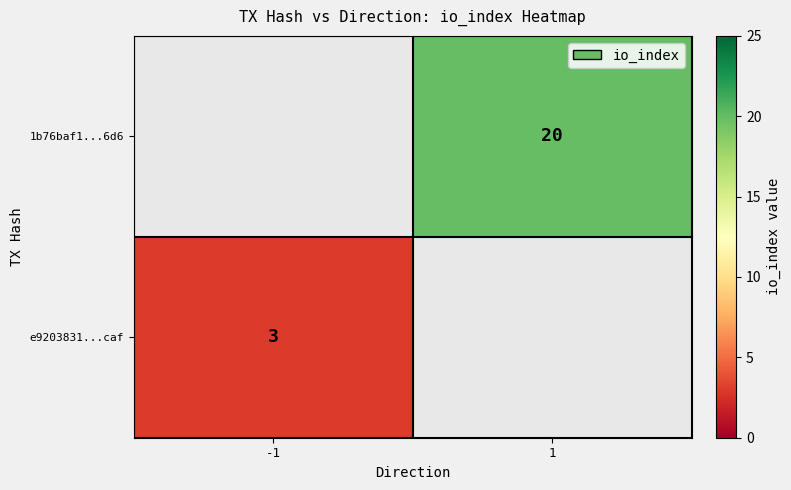

Is it true that e9203831...caf equals 3 at -1?

True